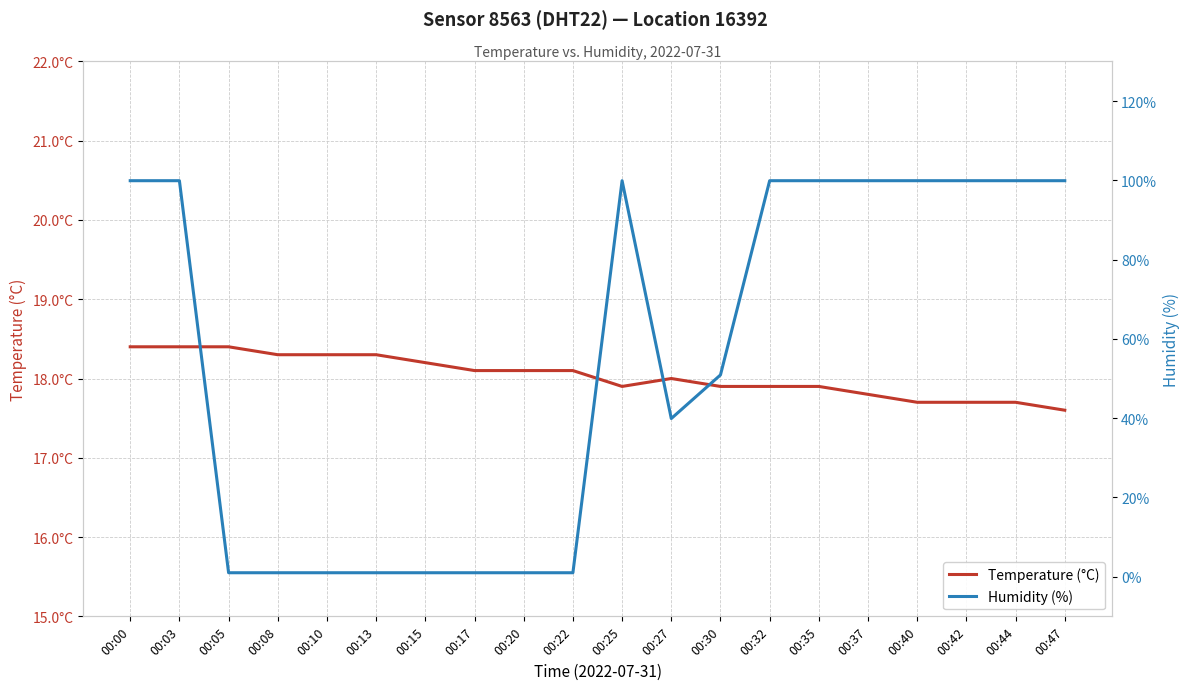

Where does the Humidity (%) series first go above 99?

00:00